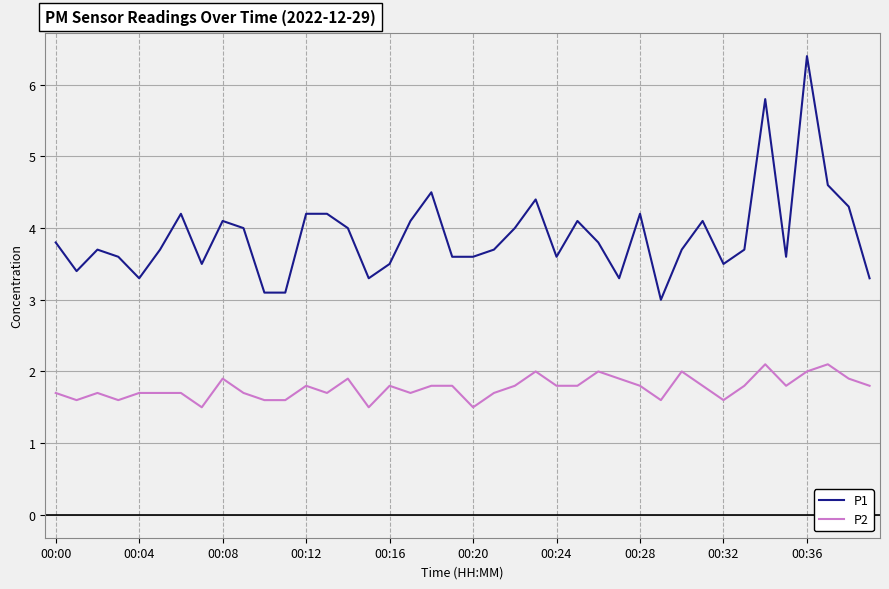

True or false: P1 and P2 cross at least once.

False